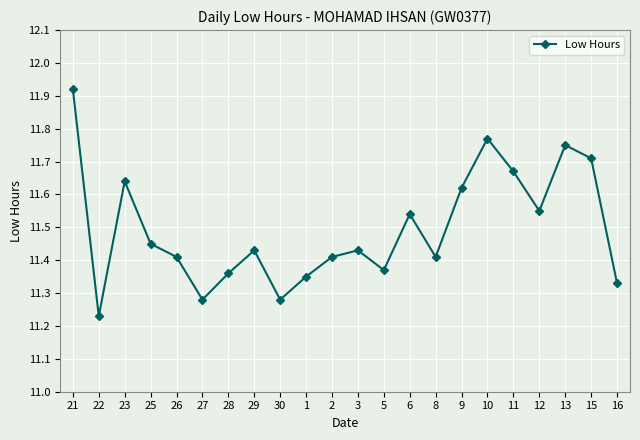

What is the label of the 11th point from the right?

3